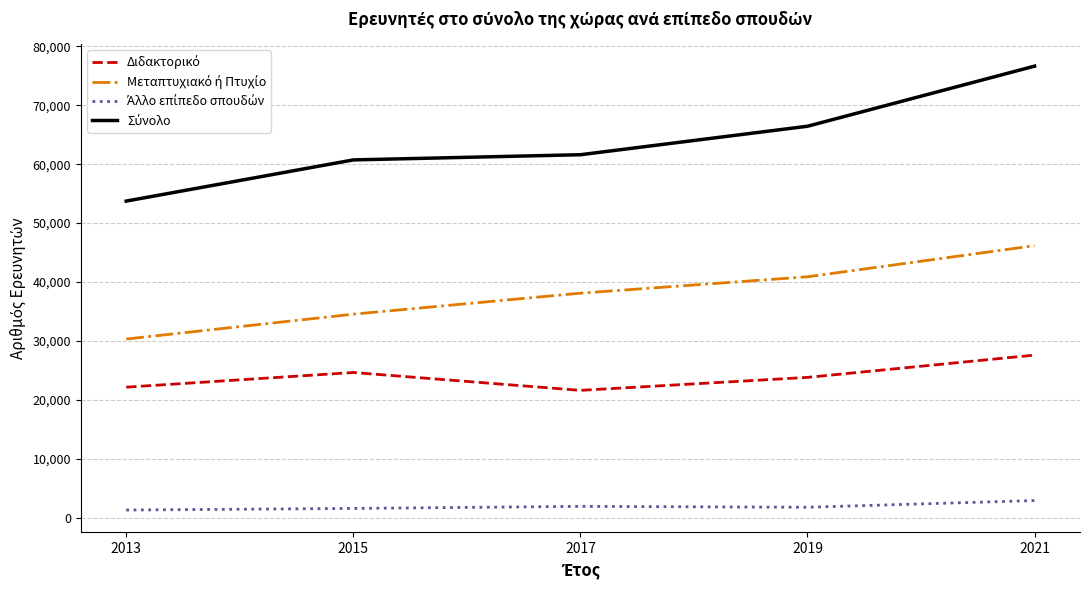

What is the greatest value displayed?

76660